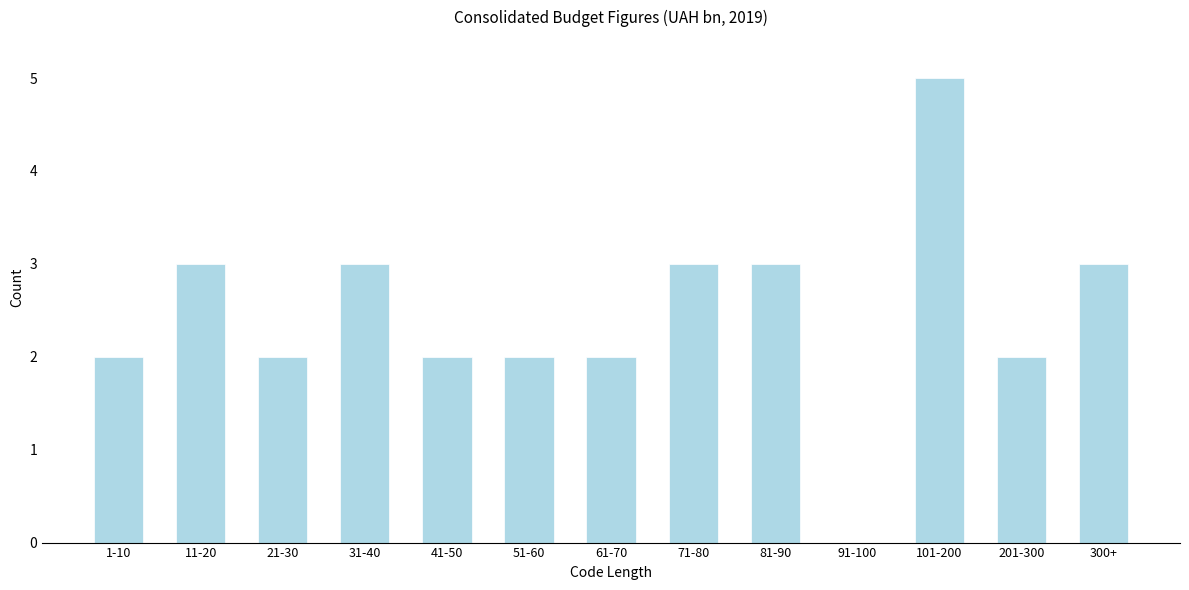

Reading right to left, transcribe all the data shown in this chart.

300+=3	201-300=2	101-200=5	91-100=0	81-90=3	71-80=3	61-70=2	51-60=2	41-50=2	31-40=3	21-30=2	11-20=3	1-10=2